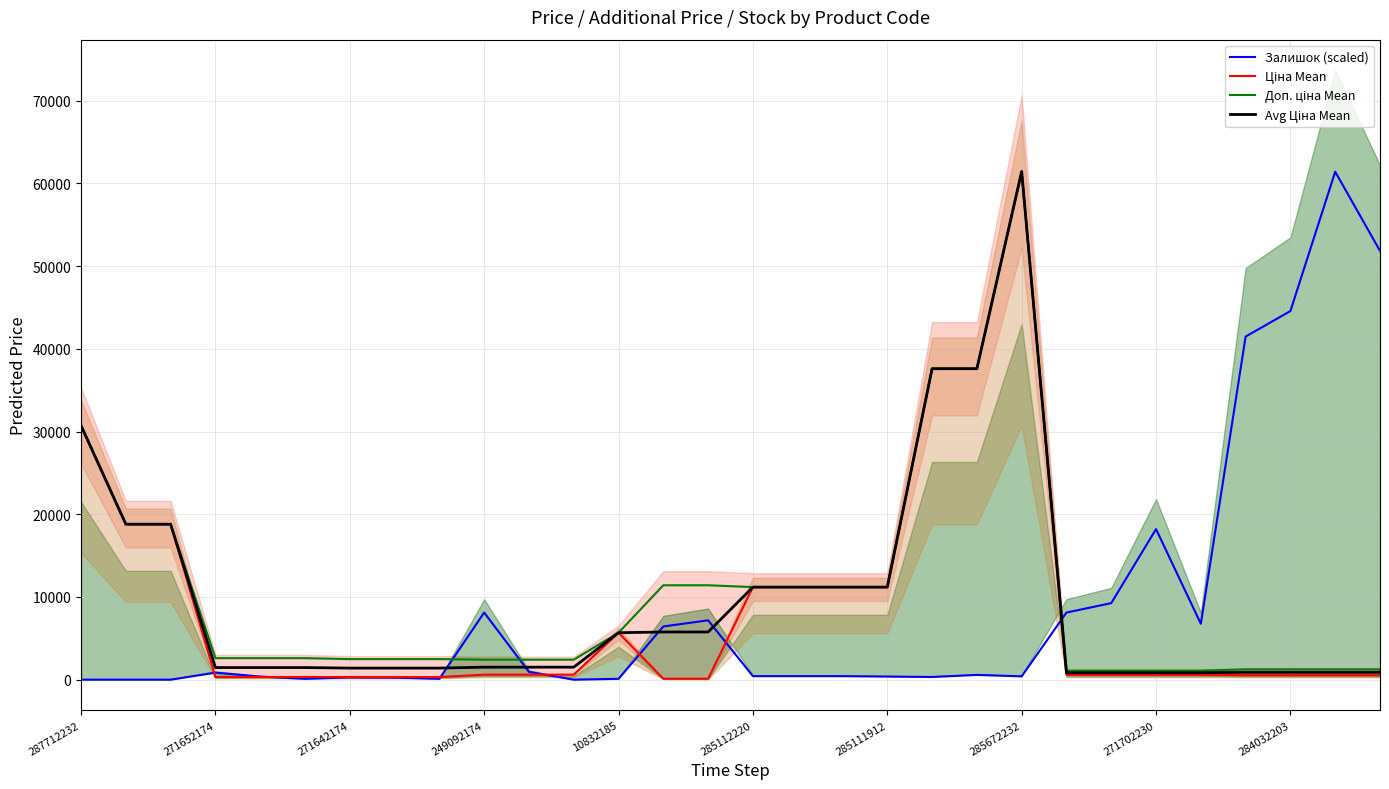

The value of Доп. ціна Mean at 10832185 is 5673.8. True or false?

True